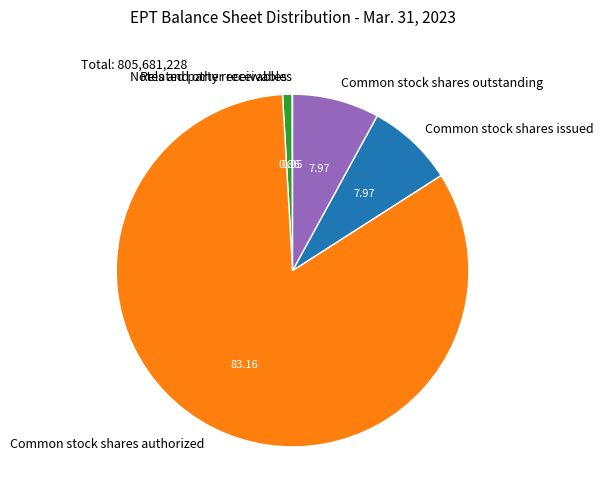

Which category has the biggest portion of the pie?

Common stock shares authorized